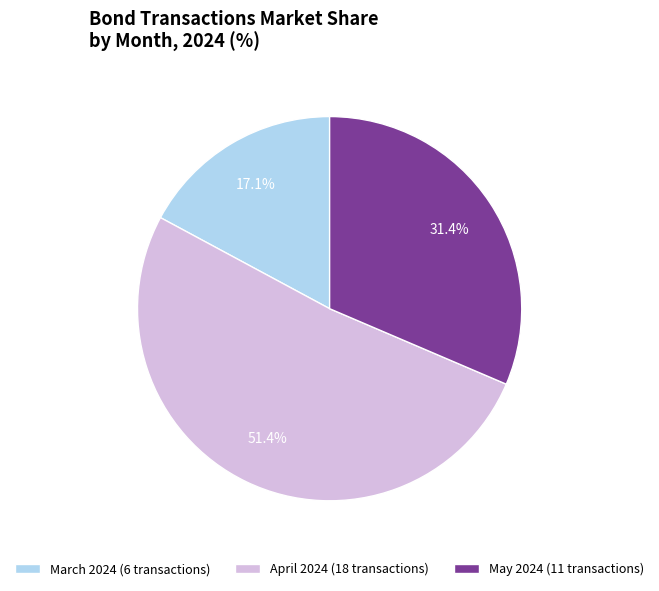

What is the total percentage of April 2024 (18 transactions) and May 2024 (11 transactions)?

82.9%